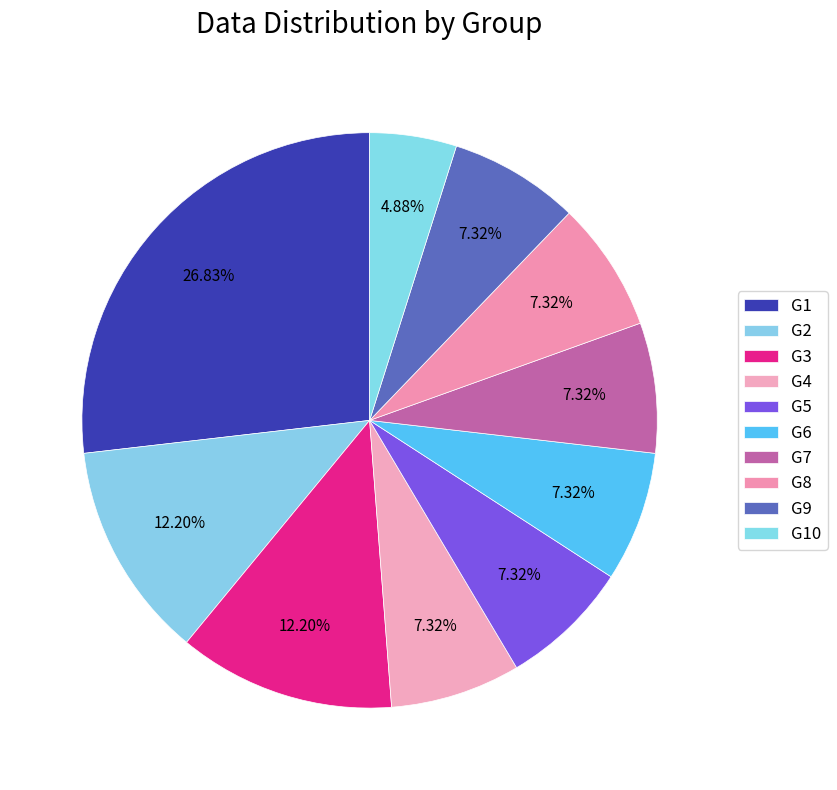

Is the sum of G5 and G2 greater than half?

No